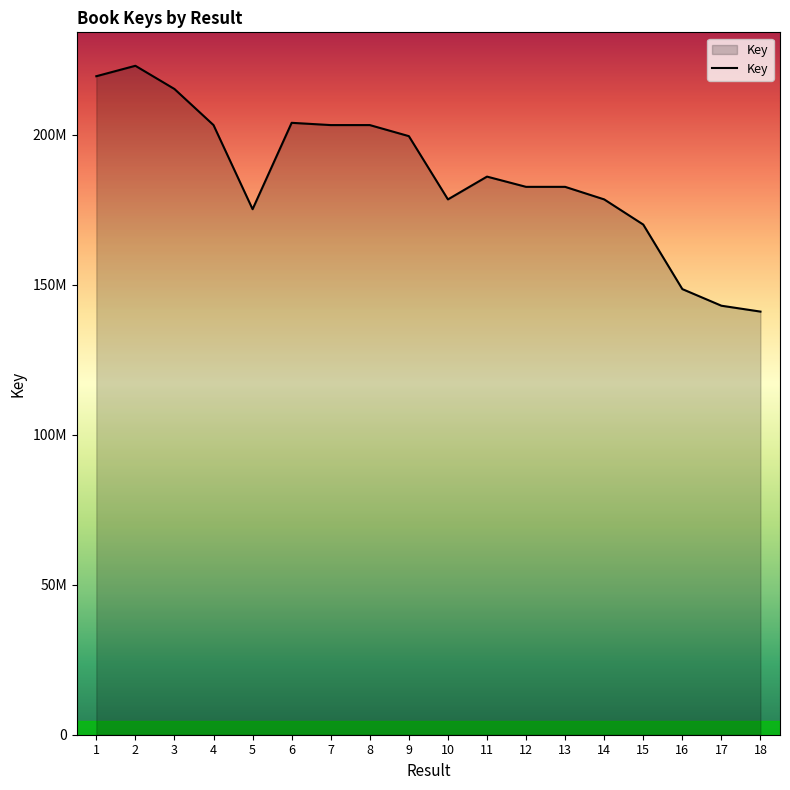

Does the chart have visible grid lines?

No